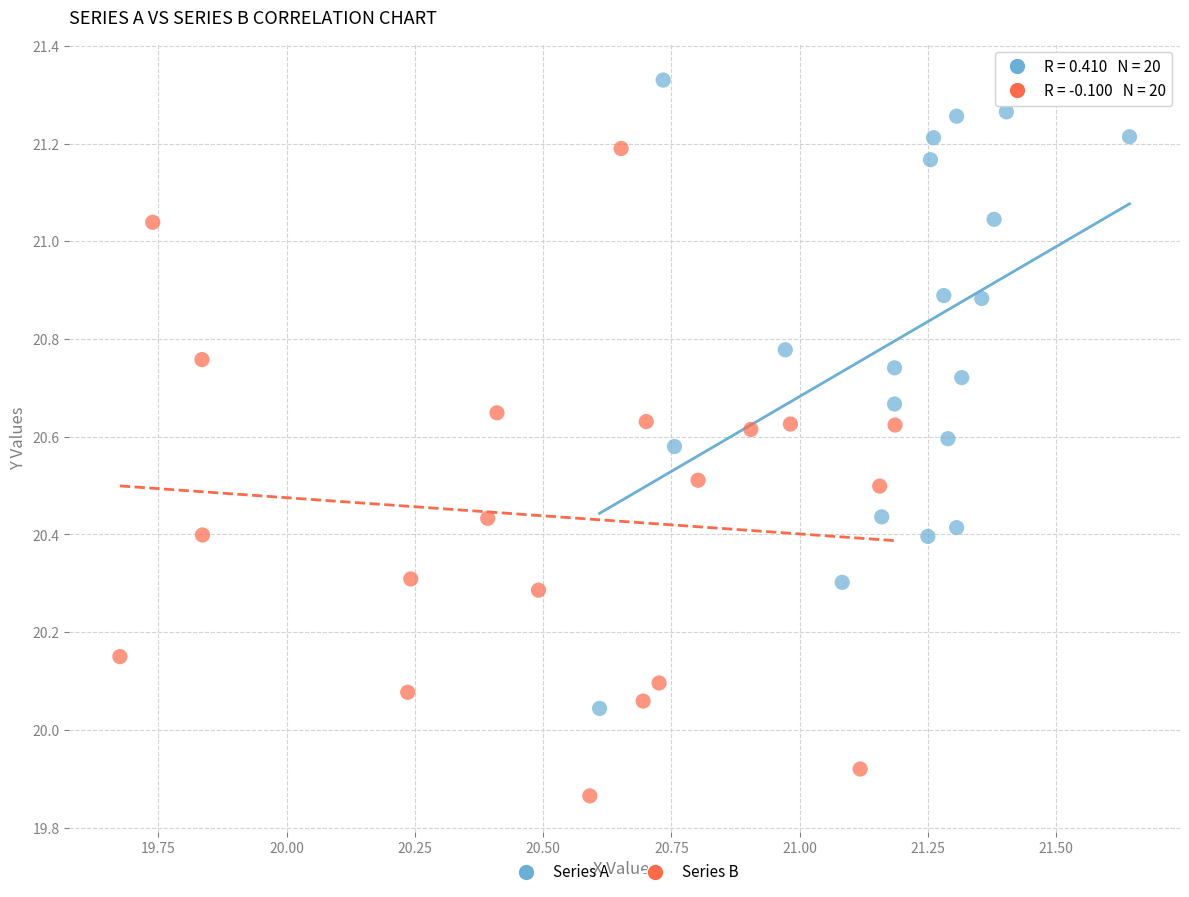

What are all the series names shown in the legend?

Series A, Series B